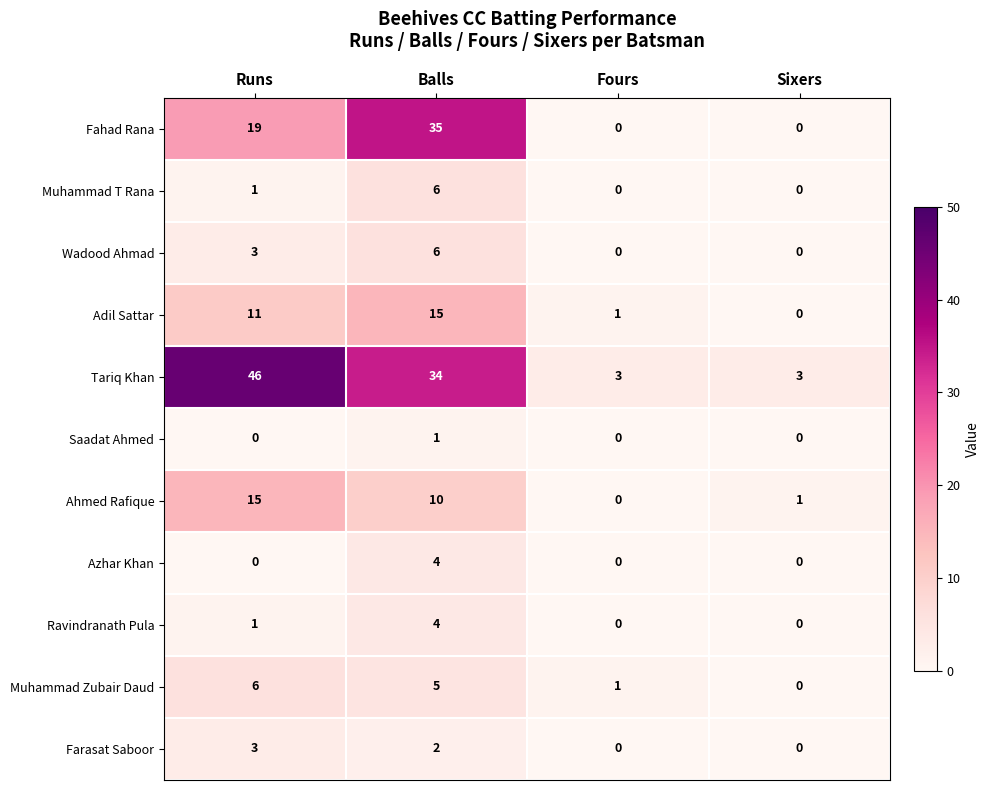

What is the total value across all series at Balls?

122